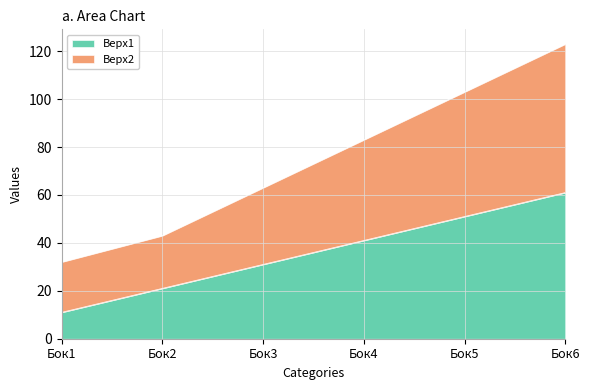

True or false: Верх1 has a value of 61 at Бок6.

True